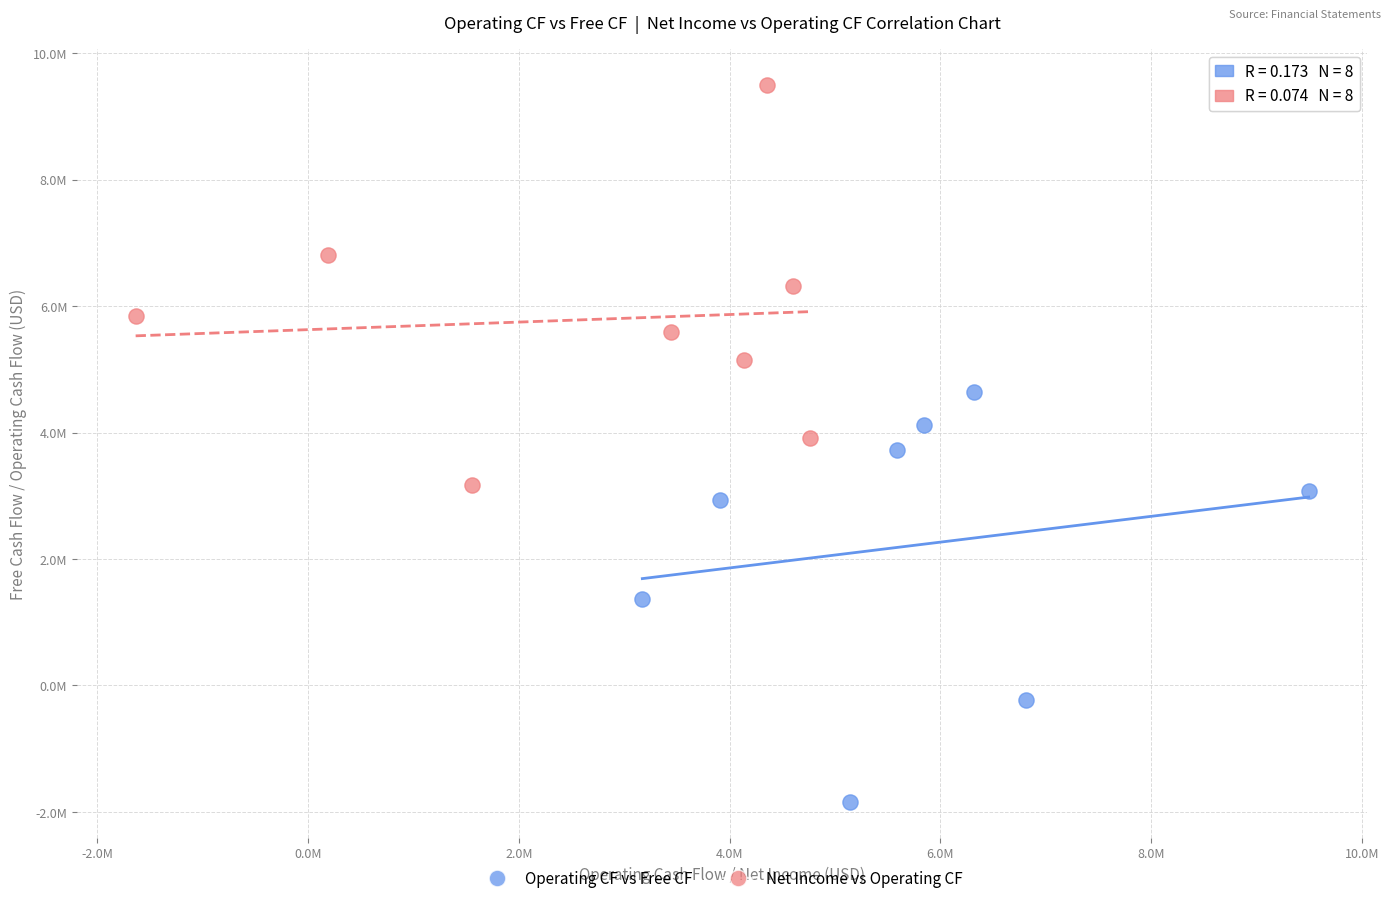

Which series contains the highest Y value?

Net Income vs Operating CF